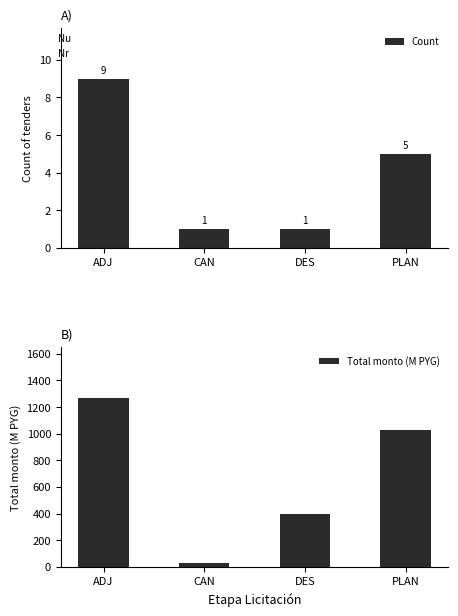

What are all the series names shown in the legend?

Count, Total monto (M PYG)